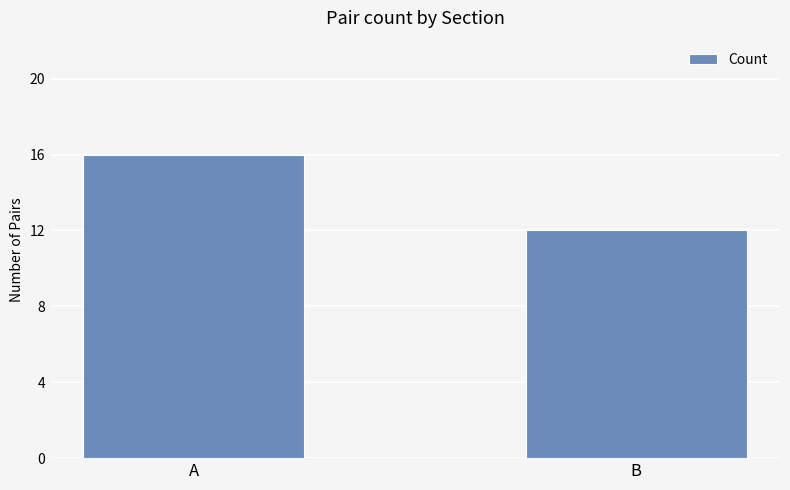

What is the change in value from A to B?

-4